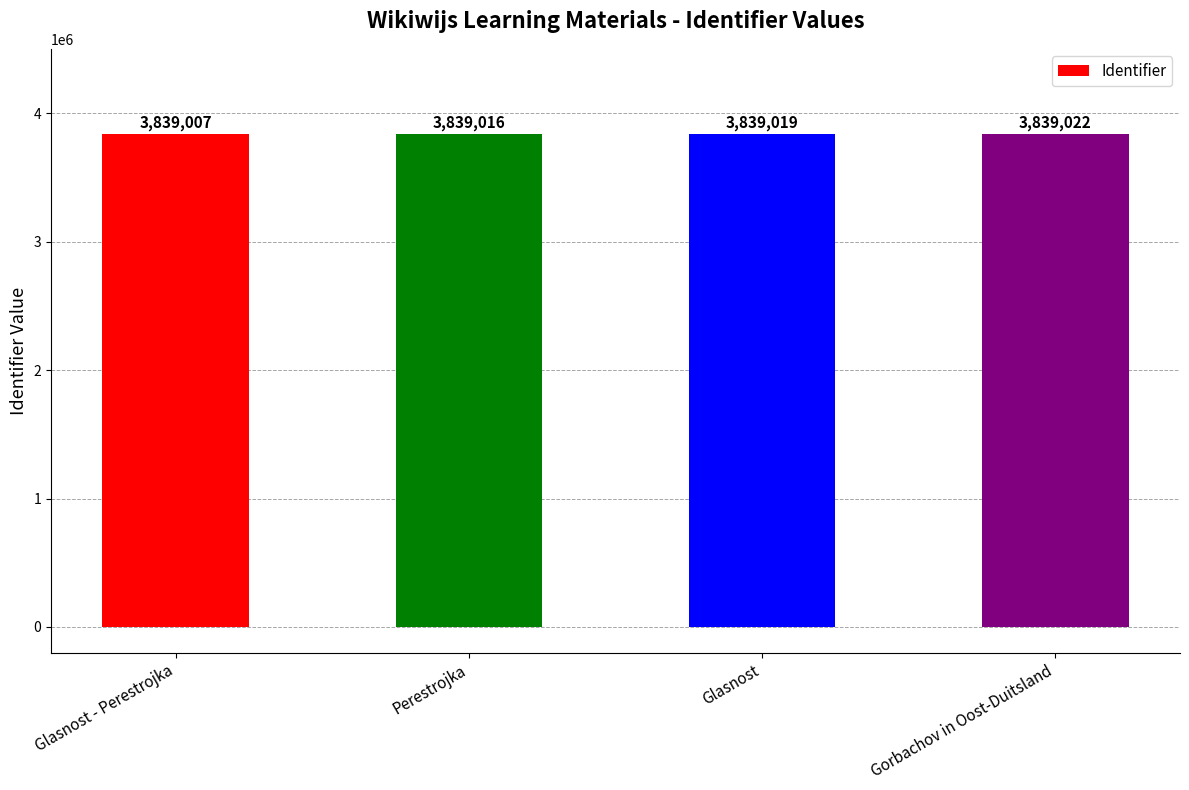

How many data points does each series have?

4